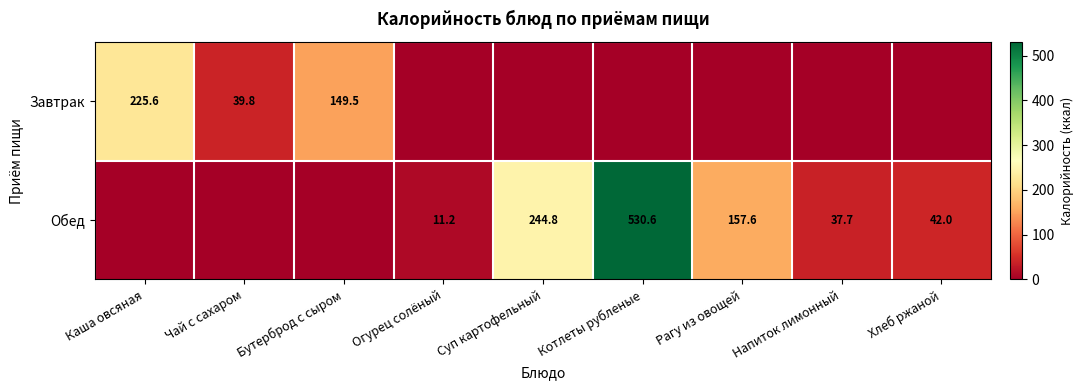

The Завтрак series shows 211.7 at Бутерброд с сыром. True or false?

False